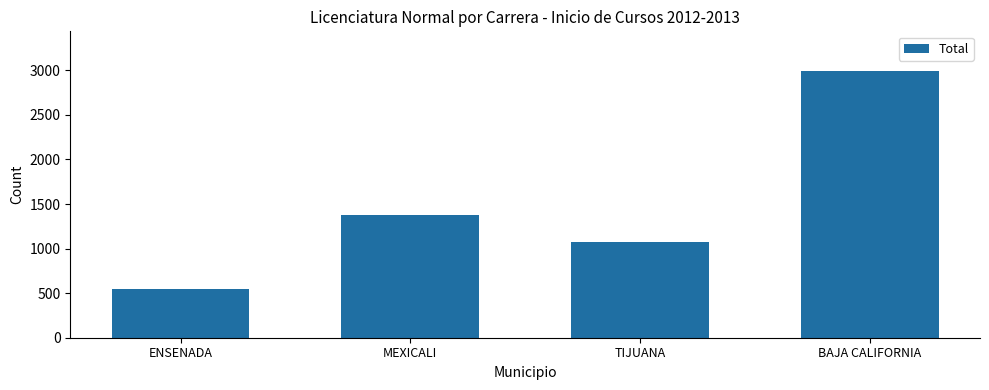

What position from the left is TIJUANA?

3